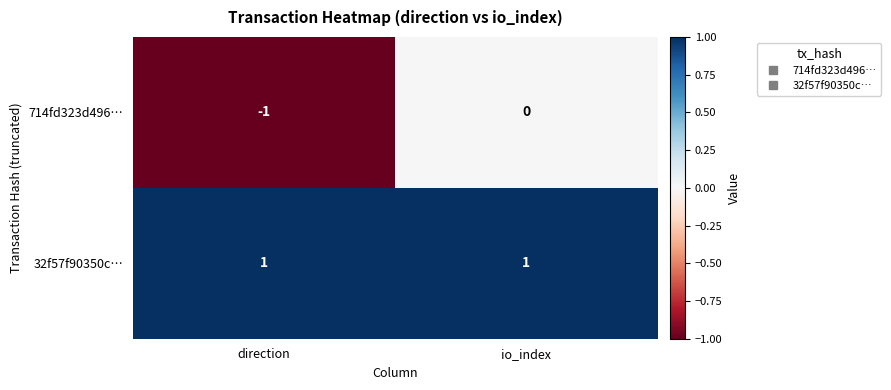

Where is 714fd323d496… nearest to the value 0?

io_index